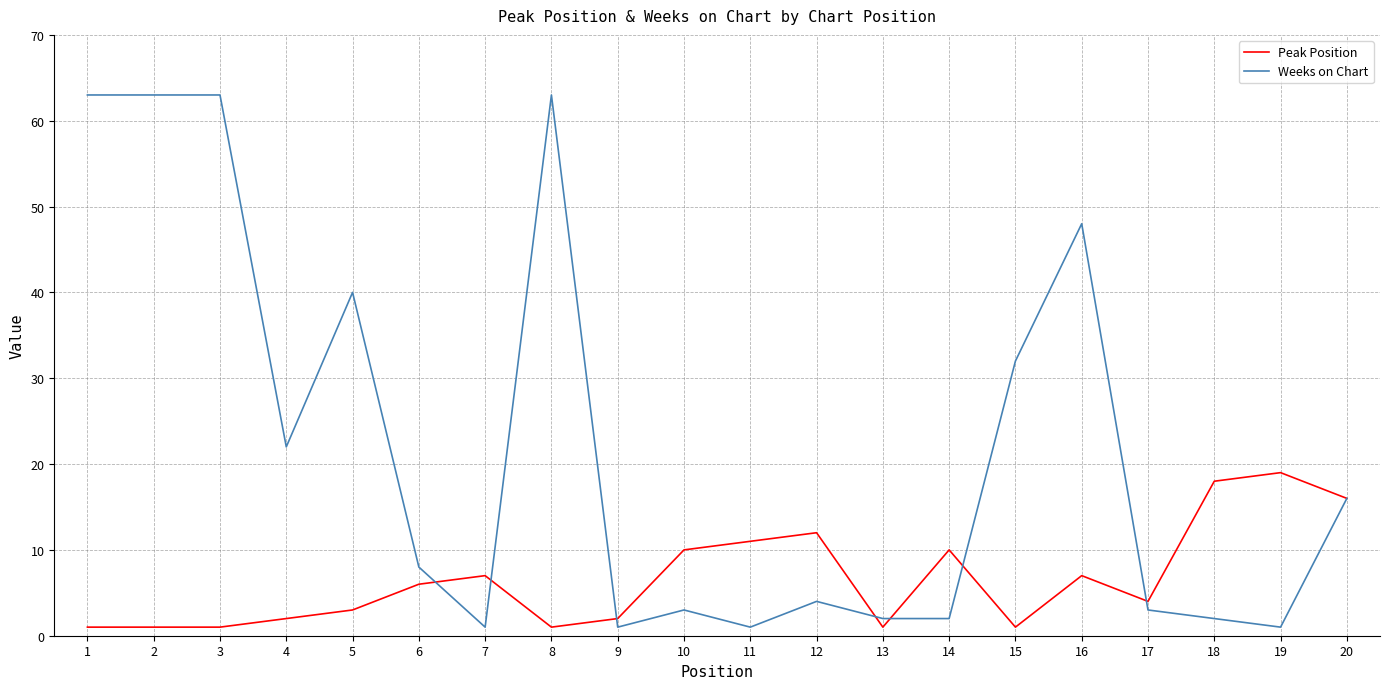

What is the maximum value for Peak Position?

19